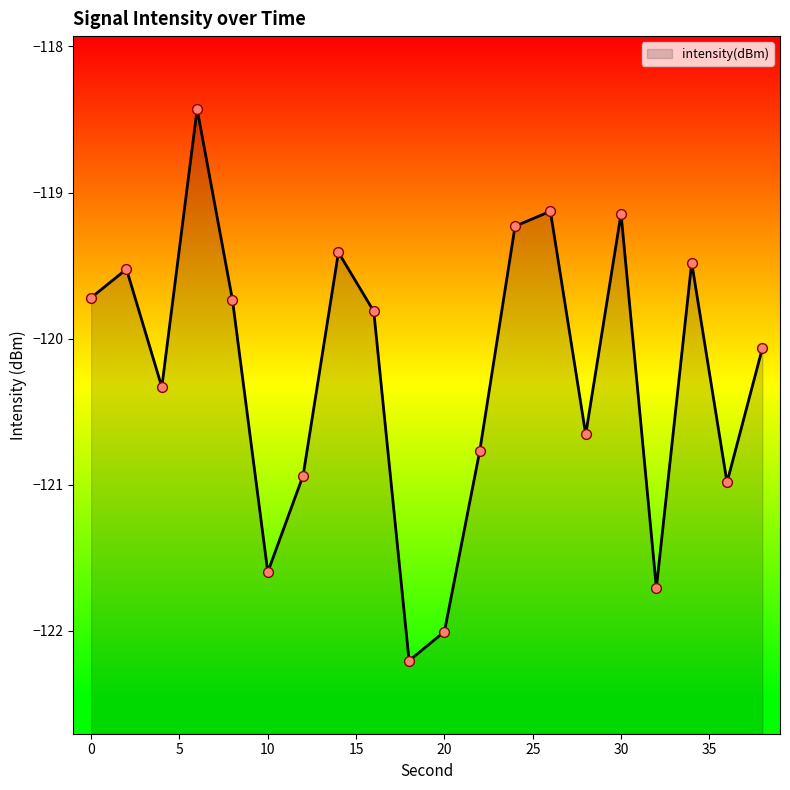

What is the change in value from 8 to 32?

-2.0